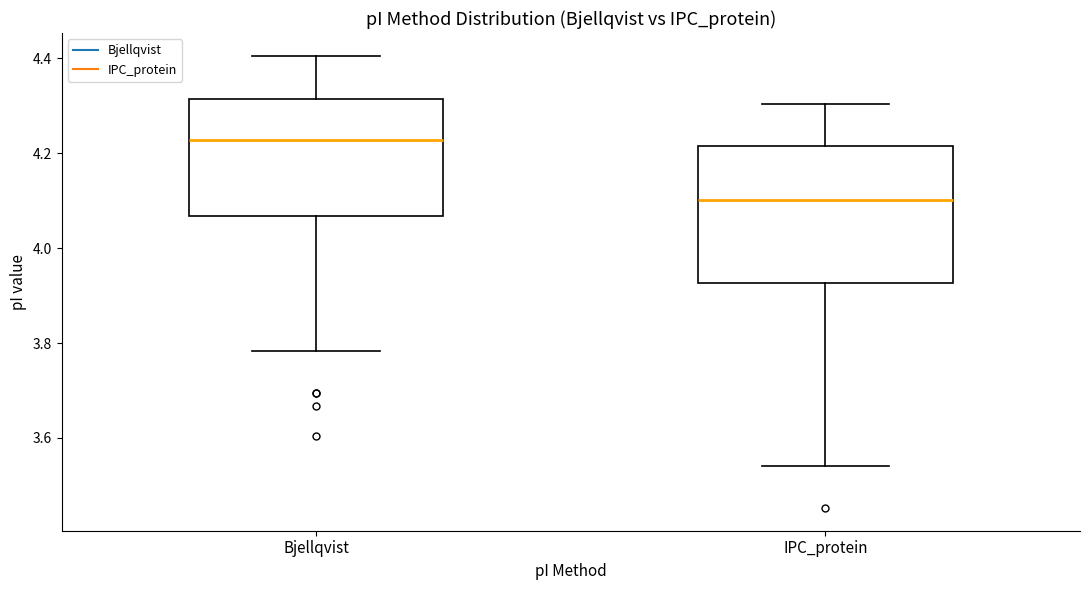

Reading left to right, transcribe this box plot: for each box, give where its median line is, the range the box spans, and where its two whiskers end, as read against the y-axis. The values are not printed on the chart, so give them approximately, as read against the axis.

Bjellqvist: median 4.22, box 4.06 to 4.32, whiskers 3.78 to 4.40
IPC_protein: median 4.10, box 3.92 to 4.22, whiskers 3.54 to 4.30